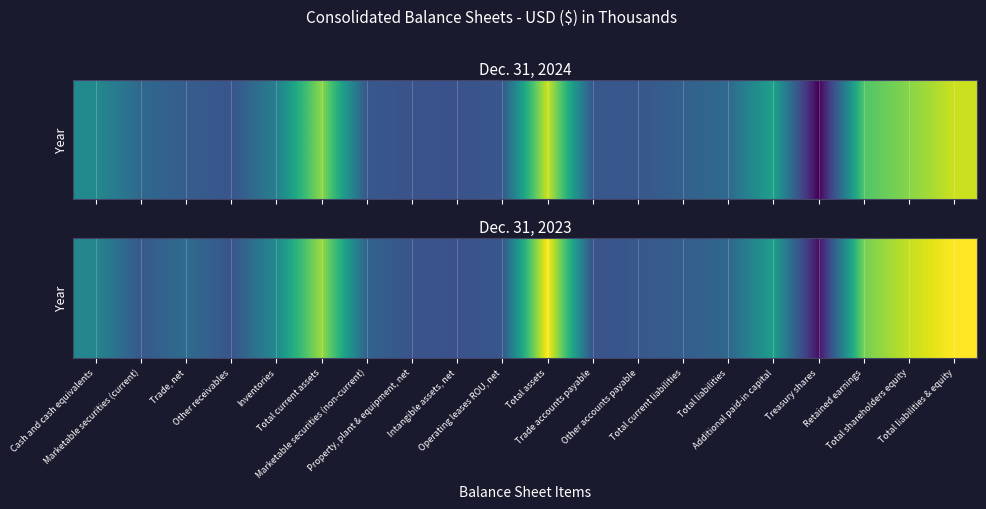

At which category does the chart reach its peak across all series?

Total assets